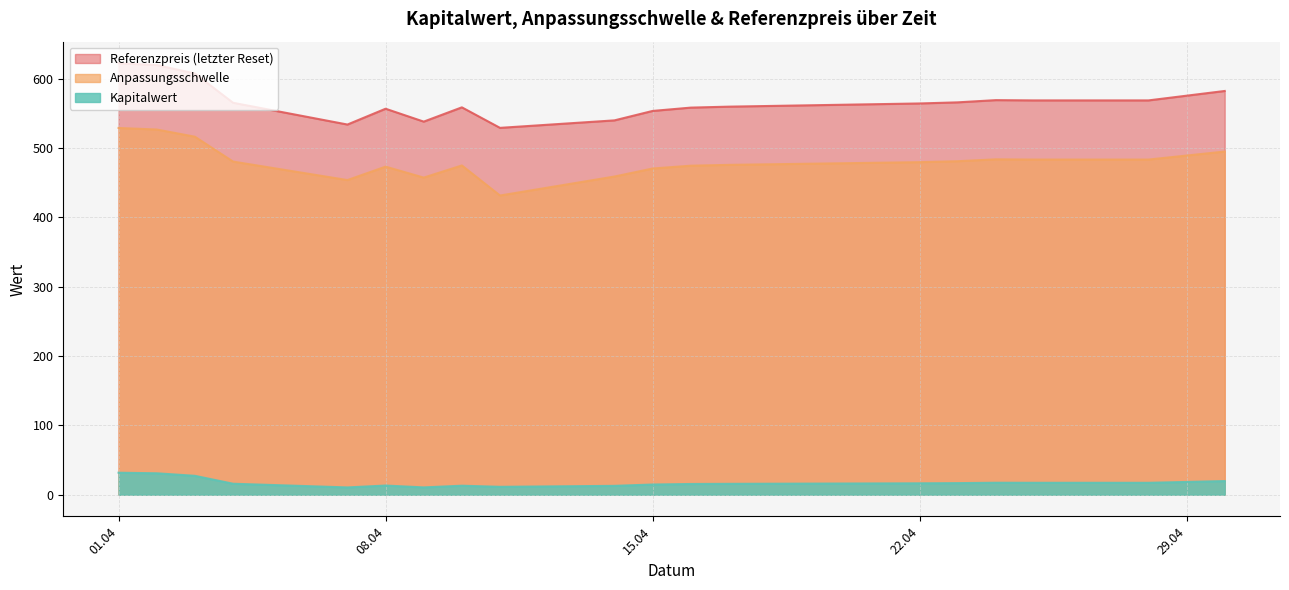

What is the sum of all Anpassungsschwelle values?

9620.1